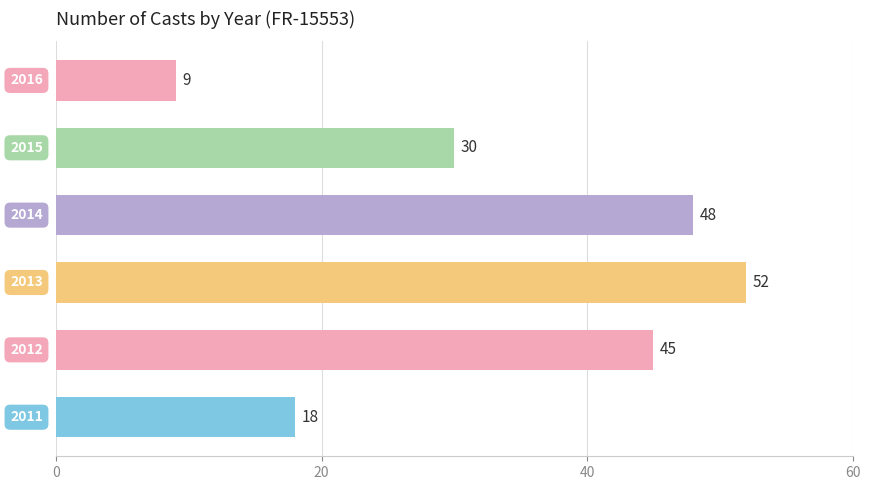

What is the minimum value shown in the chart?

9